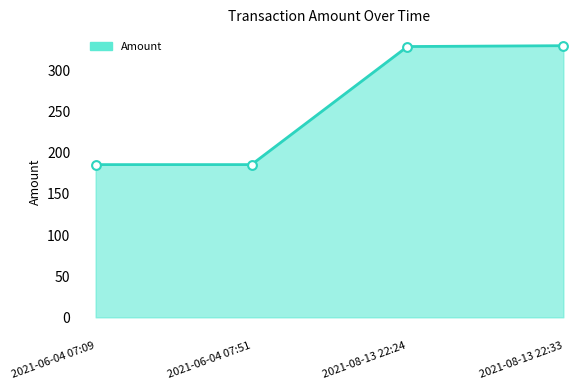

At which category is the sum across all series the highest?

2021-08-13 22:33